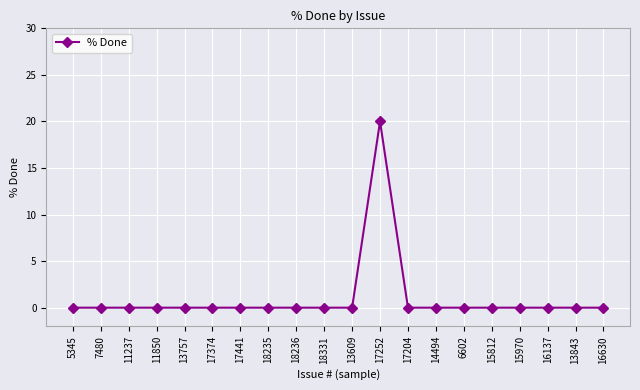

Is it true that the value at 6602 is -11?

False